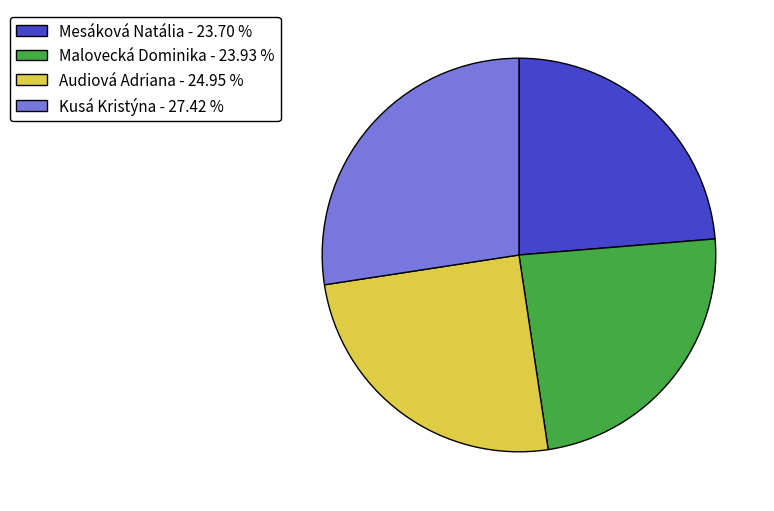

Do Mesáková Natália and Audiová Adriana together represent more than half of the pie?

No